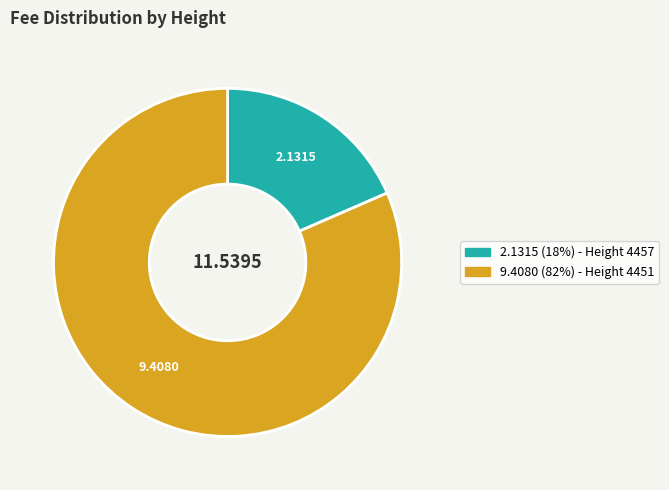

Is there any slice that represents more than half of the pie?

Yes